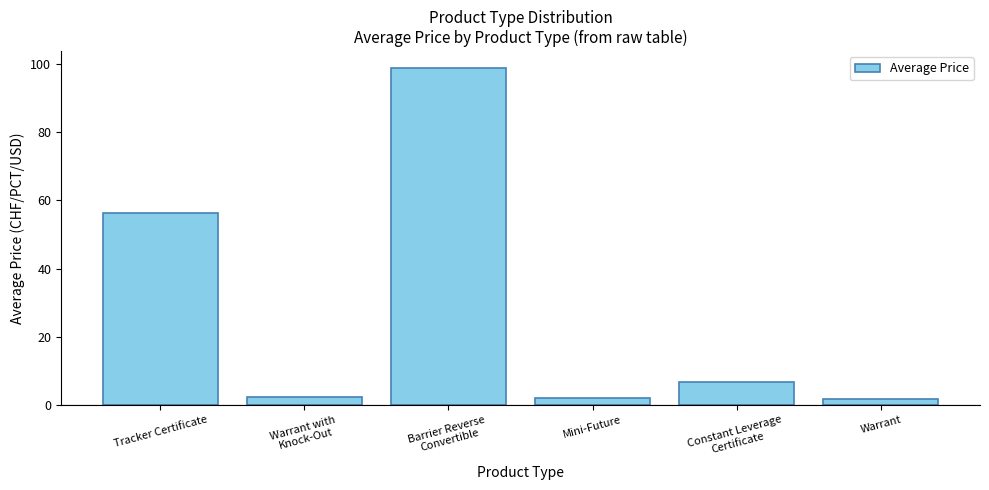

Where does the data first go above 6?

Tracker Certificate